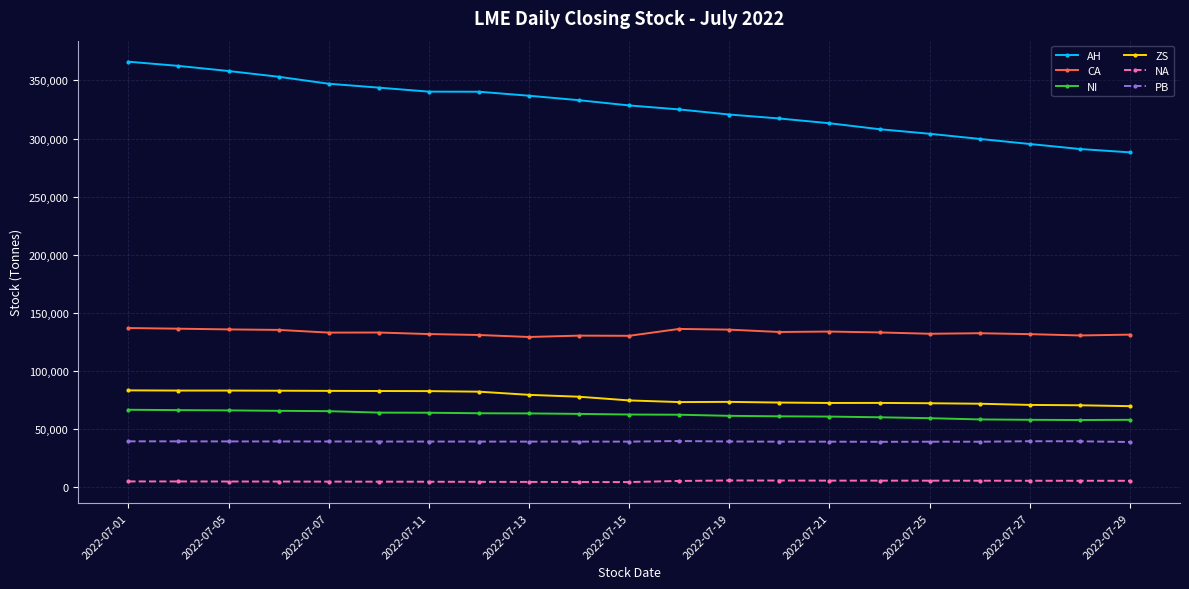

What is the value of the ZS point at the 10th from the left?

77850